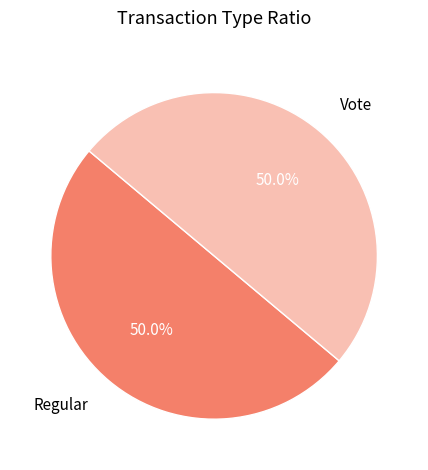

How many slices are in this pie chart?

2